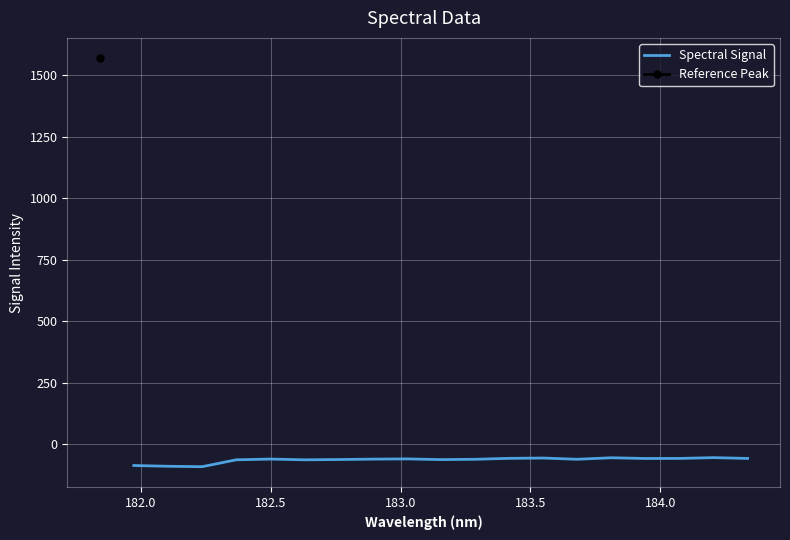

What is the maximum value for Spectral Signal?

-53.8